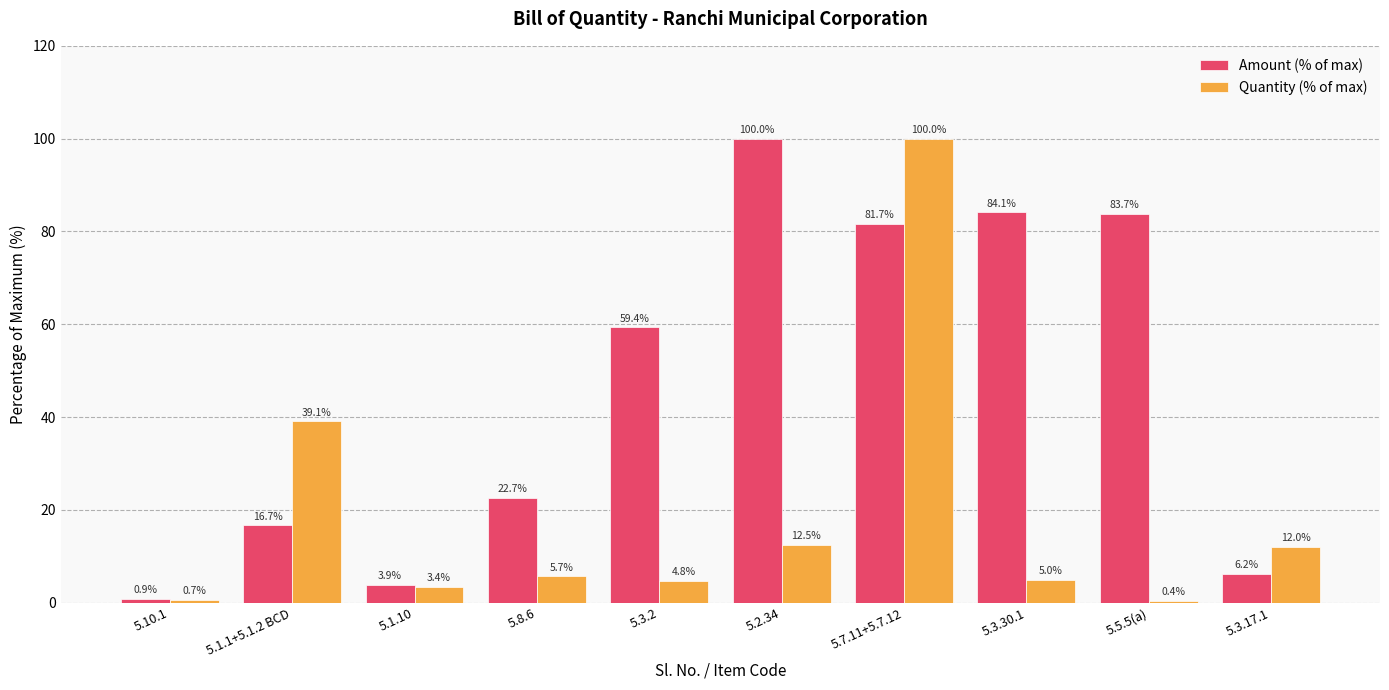

Reading left to right, list all the values displayed in this chart.

Amount (% of max): 0.9	16.7	3.9	22.7	59.4	100.0	81.7	84.1	83.7	6.2
Quantity (% of max): 0.7	39.1	3.4	5.7	4.8	12.5	100.0	5.0	0.4	12.0